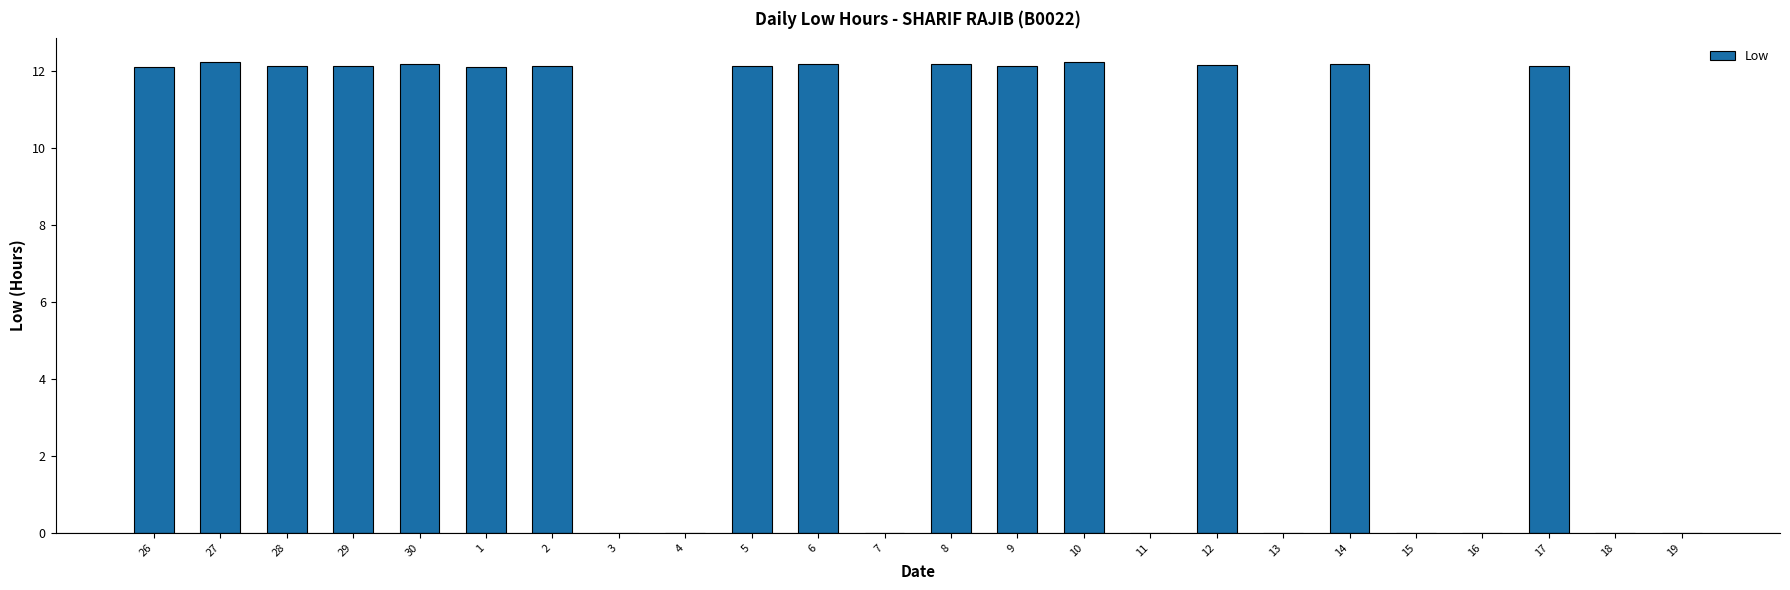

What is the average value?

7.6